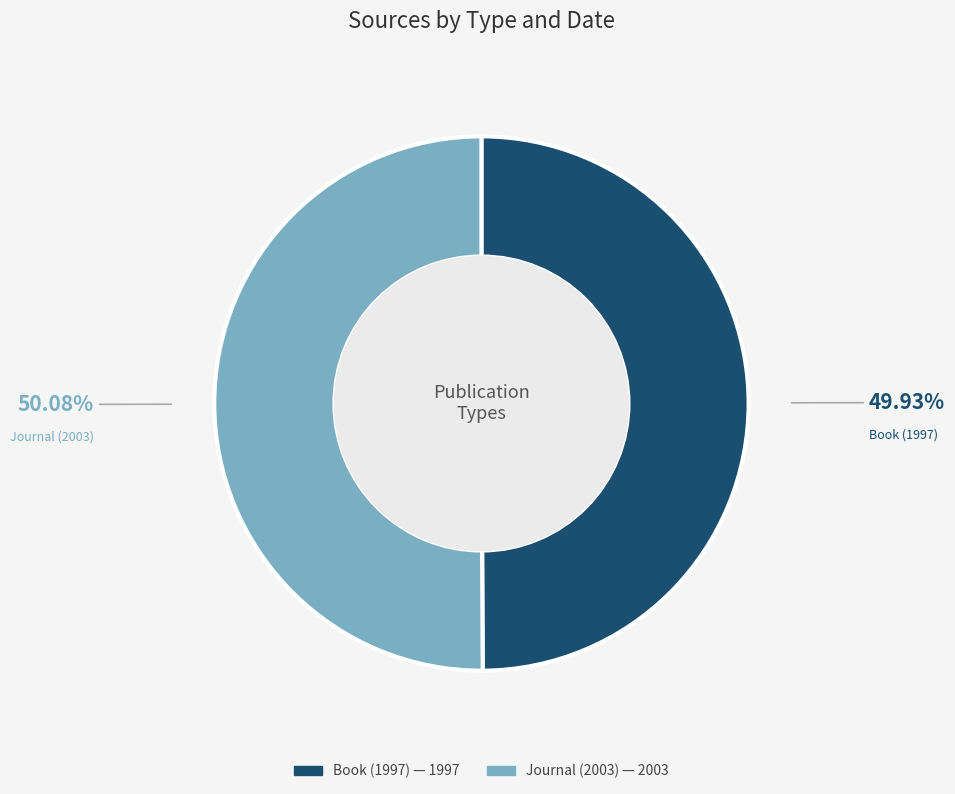

Is there any slice that represents more than half of the pie?

Yes